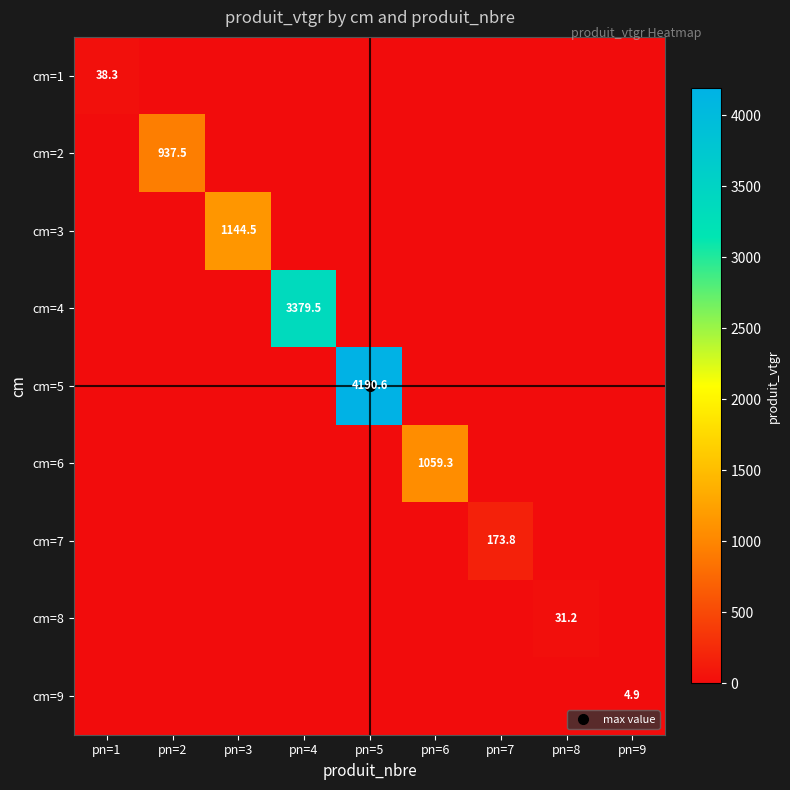

Count the cm=9 values in the range 0 to 1.

8